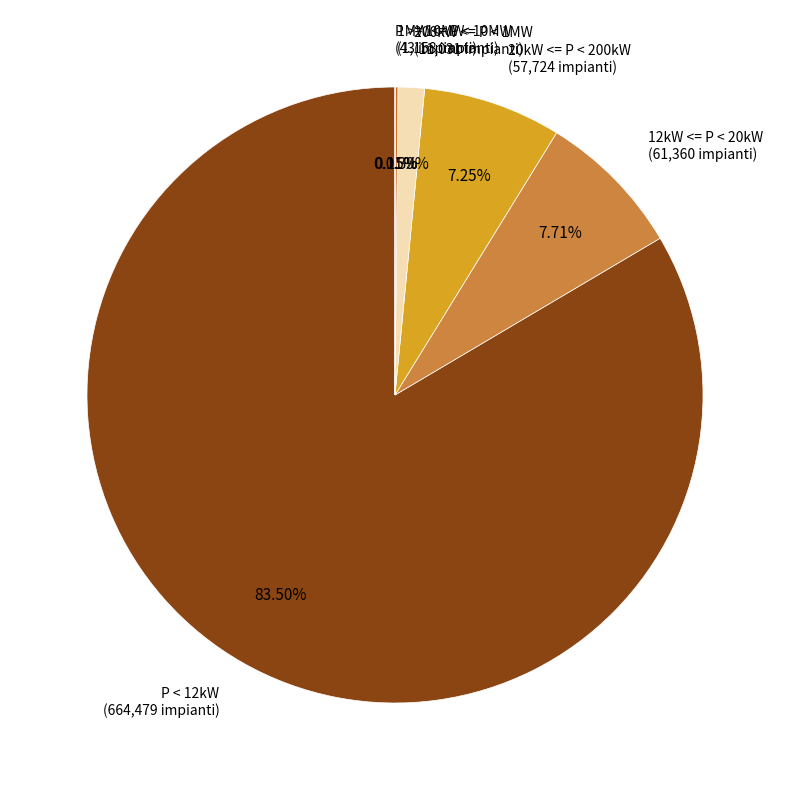

To the nearest percent, what portion does 200kW <= P < 1MW represent?

1%